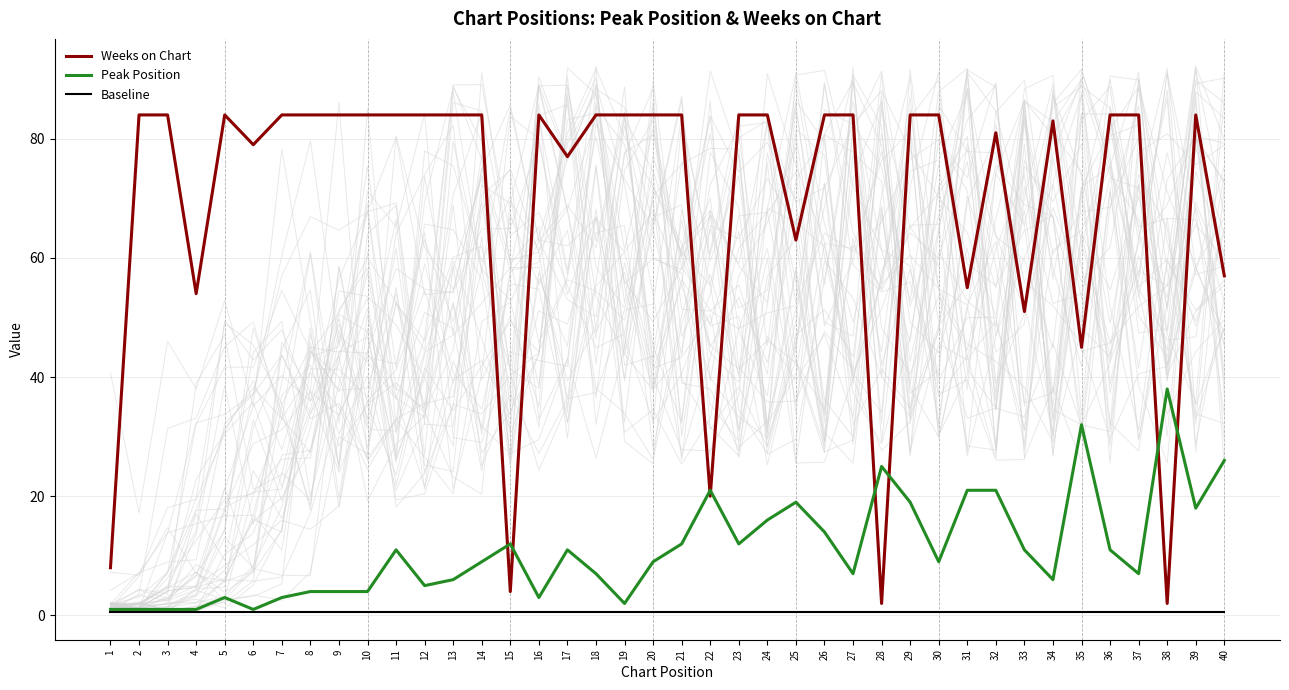

What is the sum of all Baseline values?

20.0